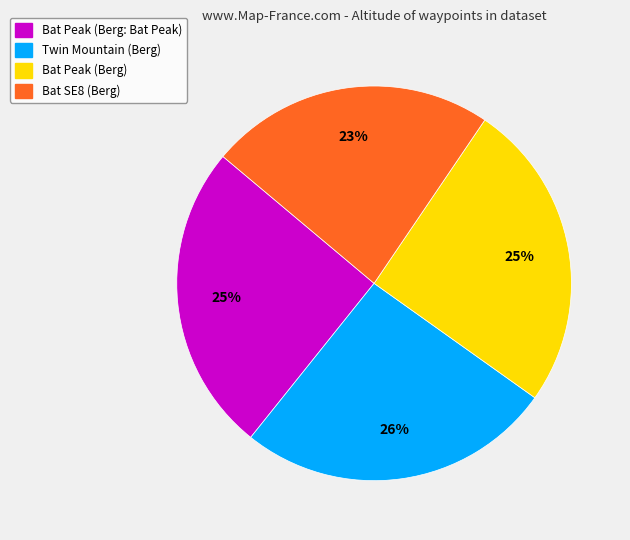

Does Twin Mountain (Berg) account for over 50% of the chart?

No